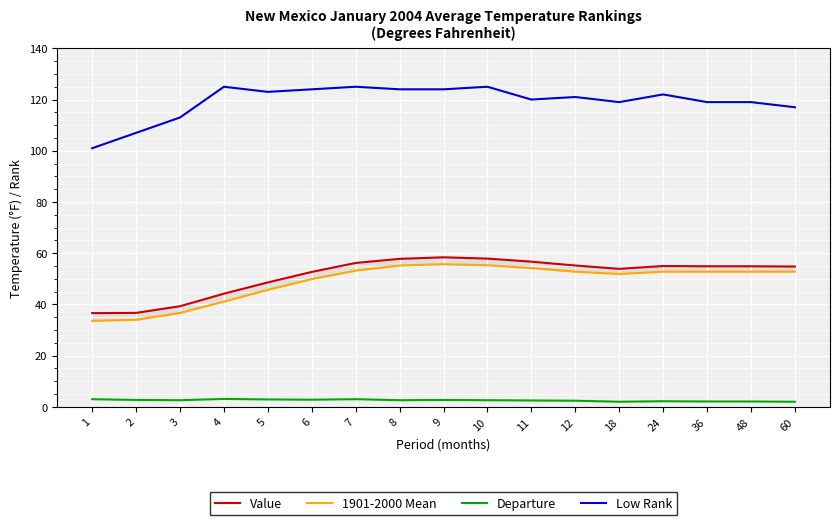

Reading left to right, list all the values displayed in this chart.

Value: 36.6	36.7	39.3	44.2	48.6	52.7	56.2	57.8	58.4	57.9	56.7	55.2	53.9	55.0	54.9	54.9	54.8
1901-2000 Mean: 33.6	34.0	36.7	41.1	45.7	49.9	53.2	55.2	55.7	55.3	54.2	52.8	51.9	52.8	52.8	52.8	52.8
Departure: 3.0	2.7	2.6	3.1	2.9	2.8	3.0	2.6	2.7	2.6	2.5	2.4	2.0	2.2	2.1	2.1	2.0
Low Rank: 101.0	107.0	113.0	125.0	123.0	124.0	125.0	124.0	124.0	125.0	120.0	121.0	119.0	122.0	119.0	119.0	117.0